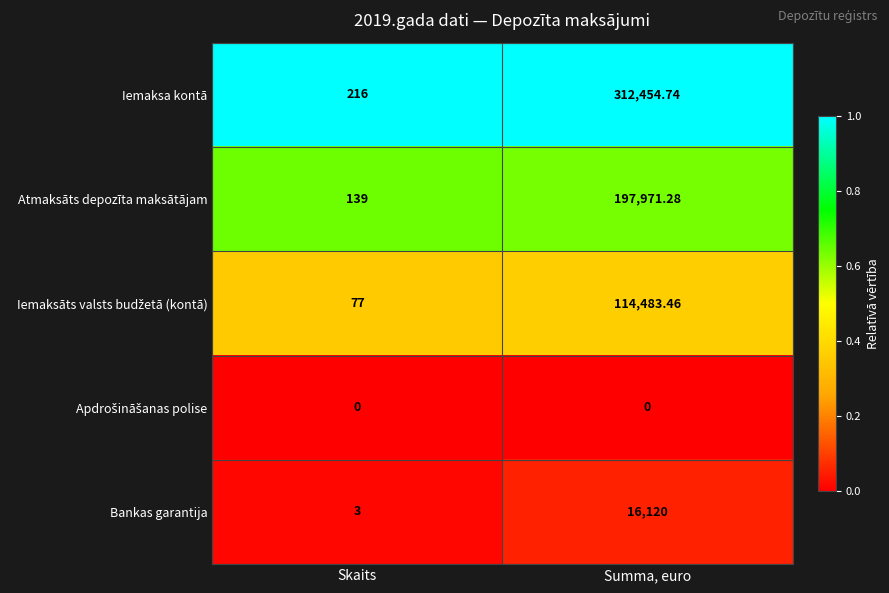

At which category does the chart reach its peak across all series?

Summa, euro